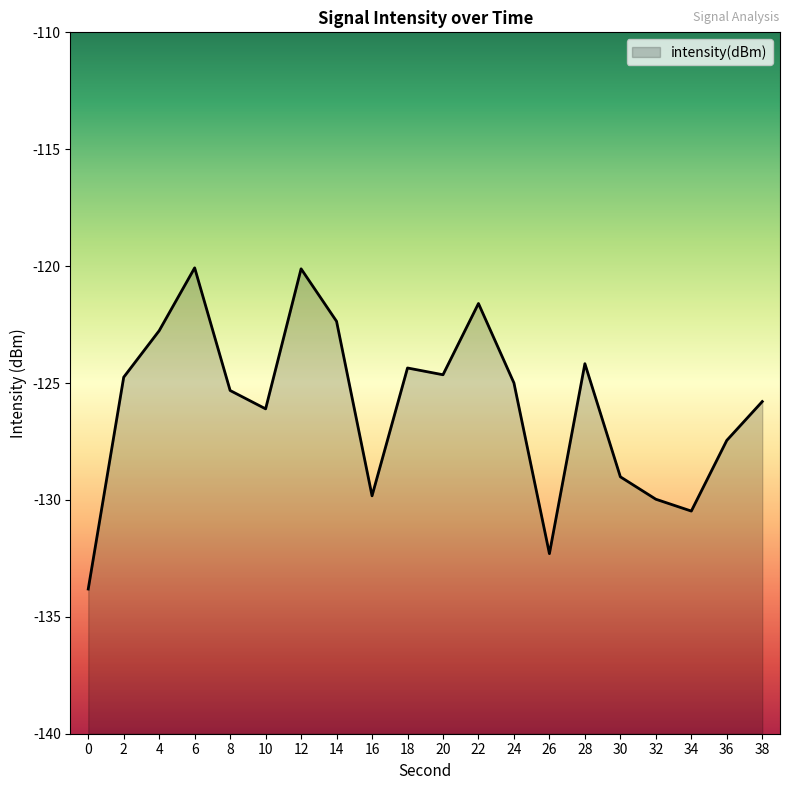

Rank the categories by value from lowest to highest.

0, 26, 34, 32, 16, 30, 36, 10, 38, 8, 24, 2, 20, 18, 28, 4, 14, 22, 12, 6